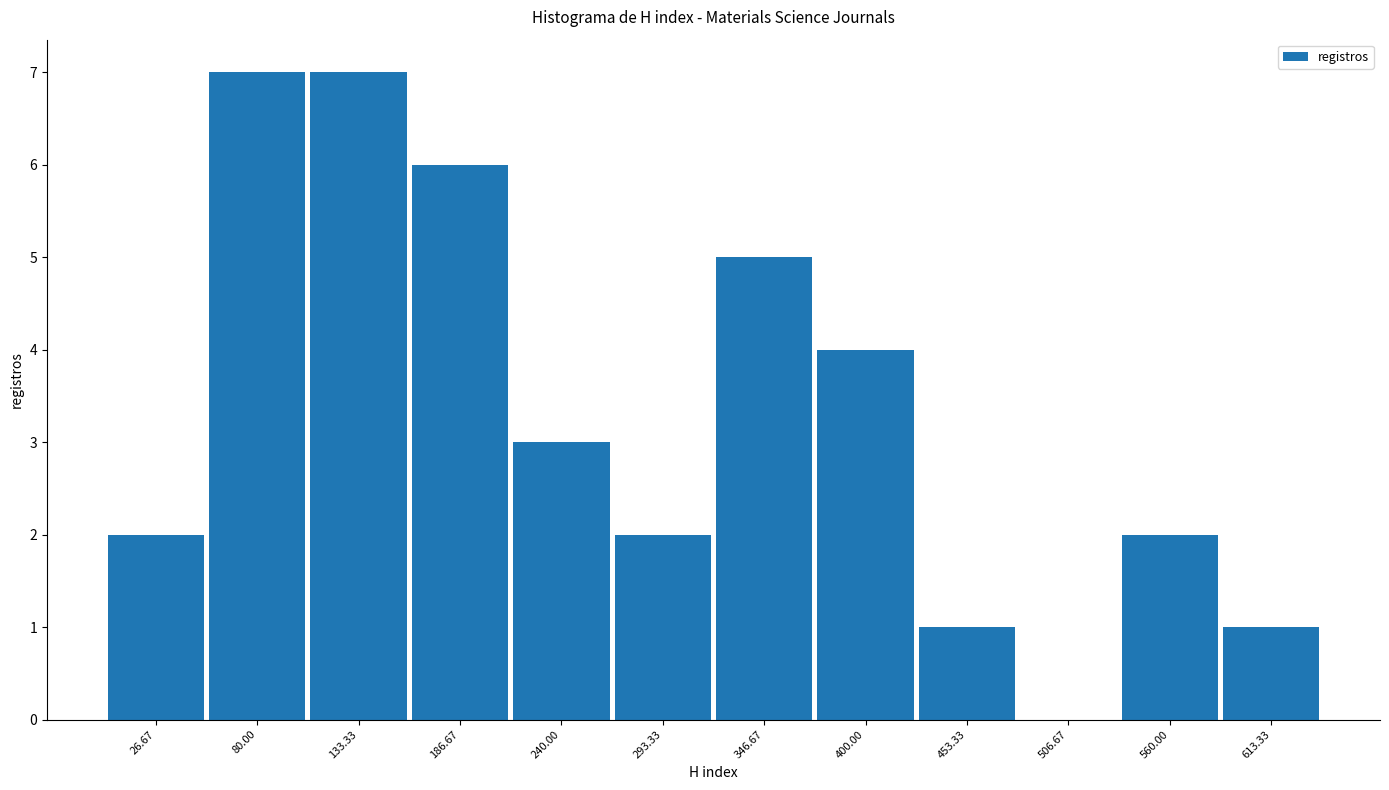

What is the height of the bar covering 590 to 640 on the x-axis? Neither the bar edges nor the heights are printed on the chart, so give them approximately, as read against the axes.

1